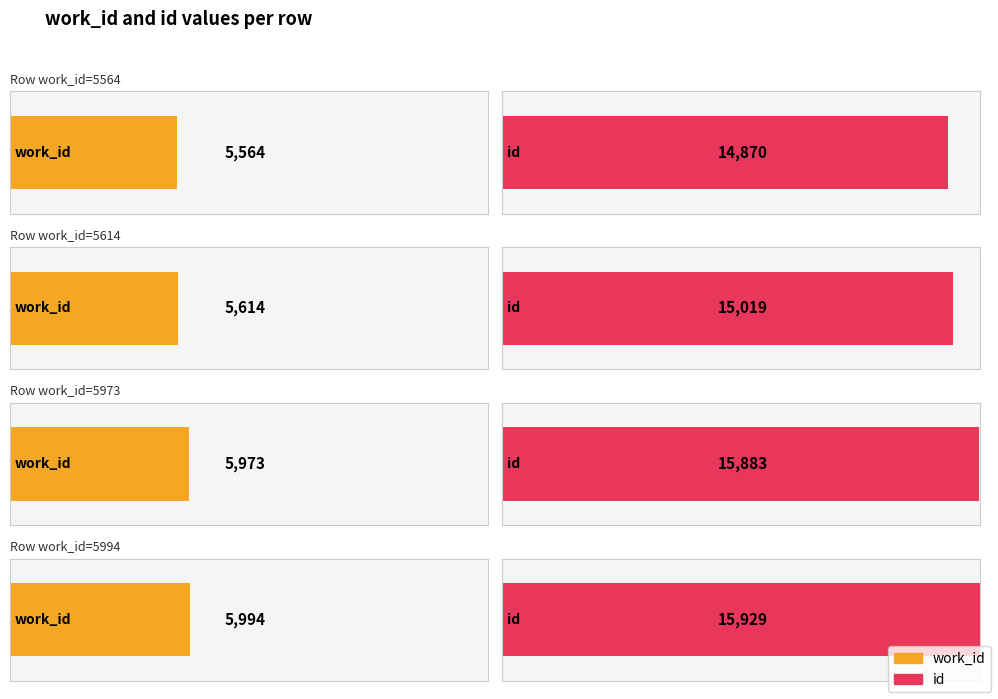

How many series are shown in this chart?

2